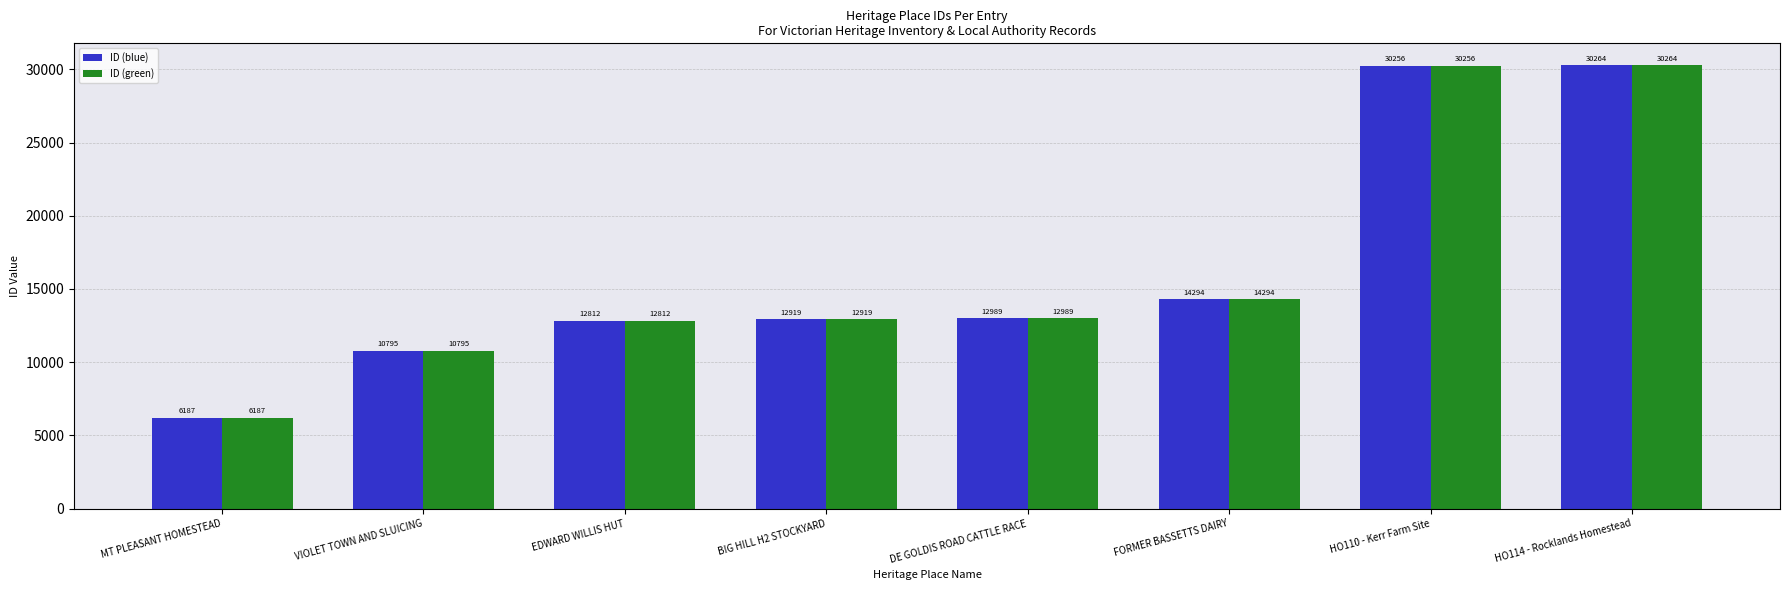

What is the minimum value for ID (blue)?

6187